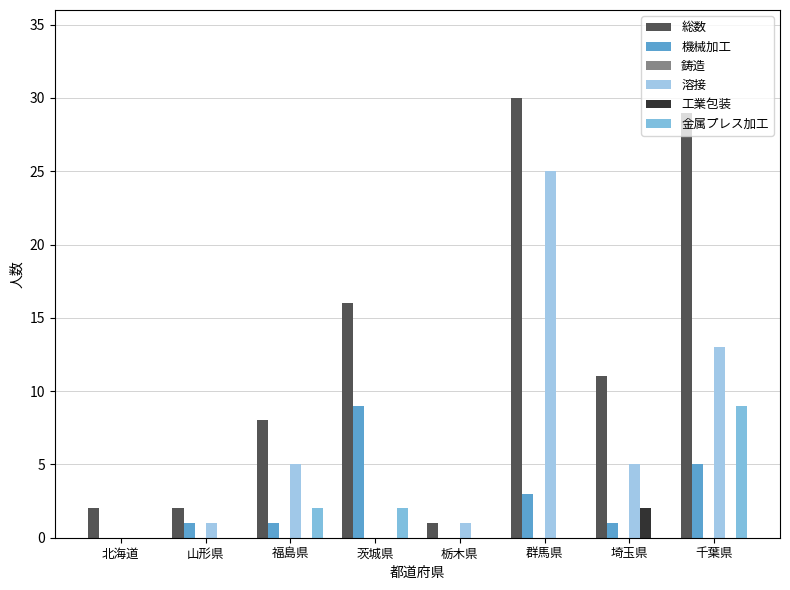

How many groups of bars are there?

8